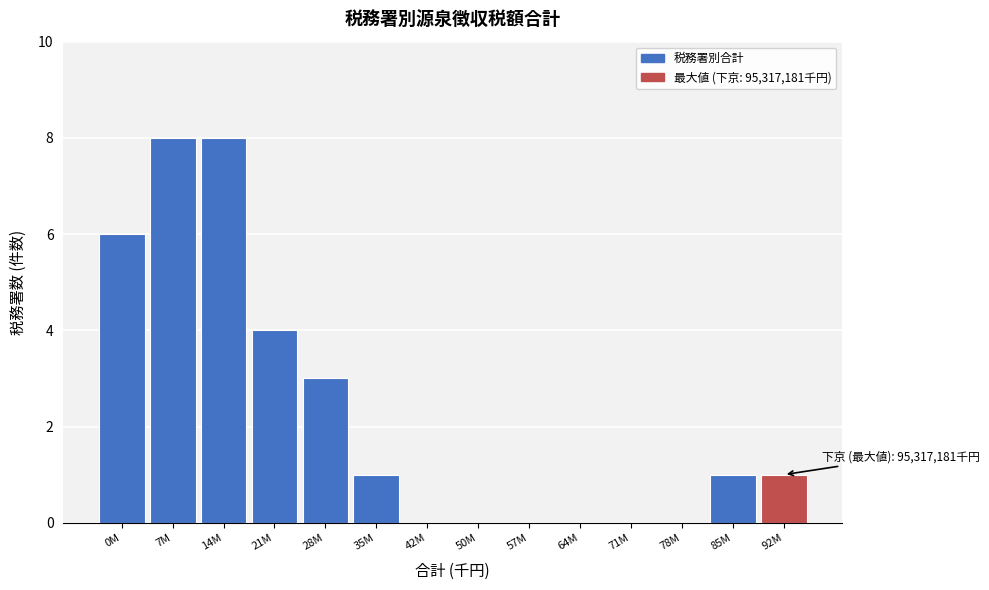

Reading left to right, list all the values displayed in this chart.

0M=6	7M=8	14M=8	21M=4	28M=3	35M=1	42M=0	50M=0	57M=0	64M=0	71M=0	78M=0	85M=1	92M=1